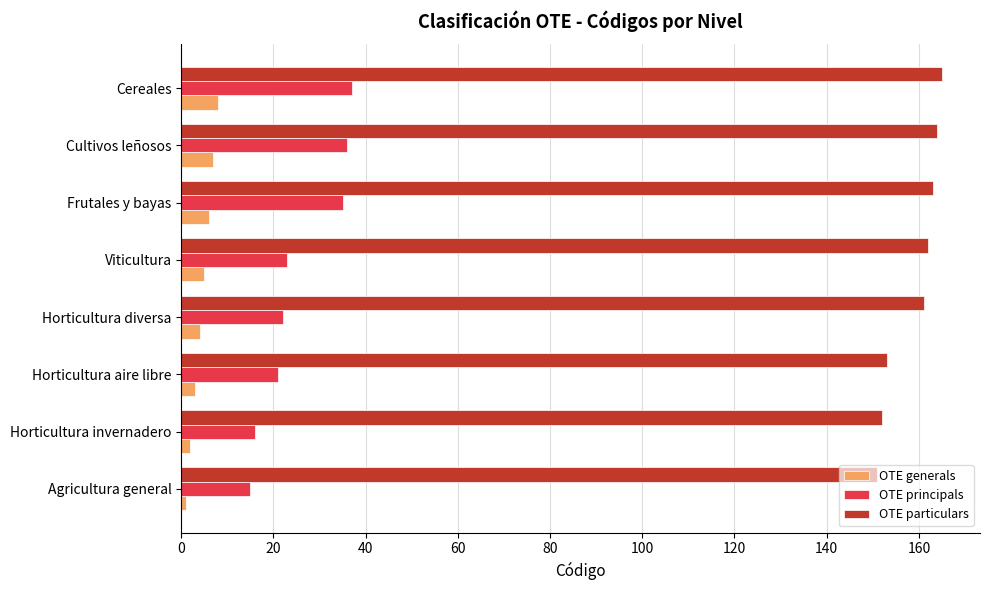

Is the value of OTE principals at Horticultura aire libre greater than the value of OTE generals at Horticultura aire libre?

Yes